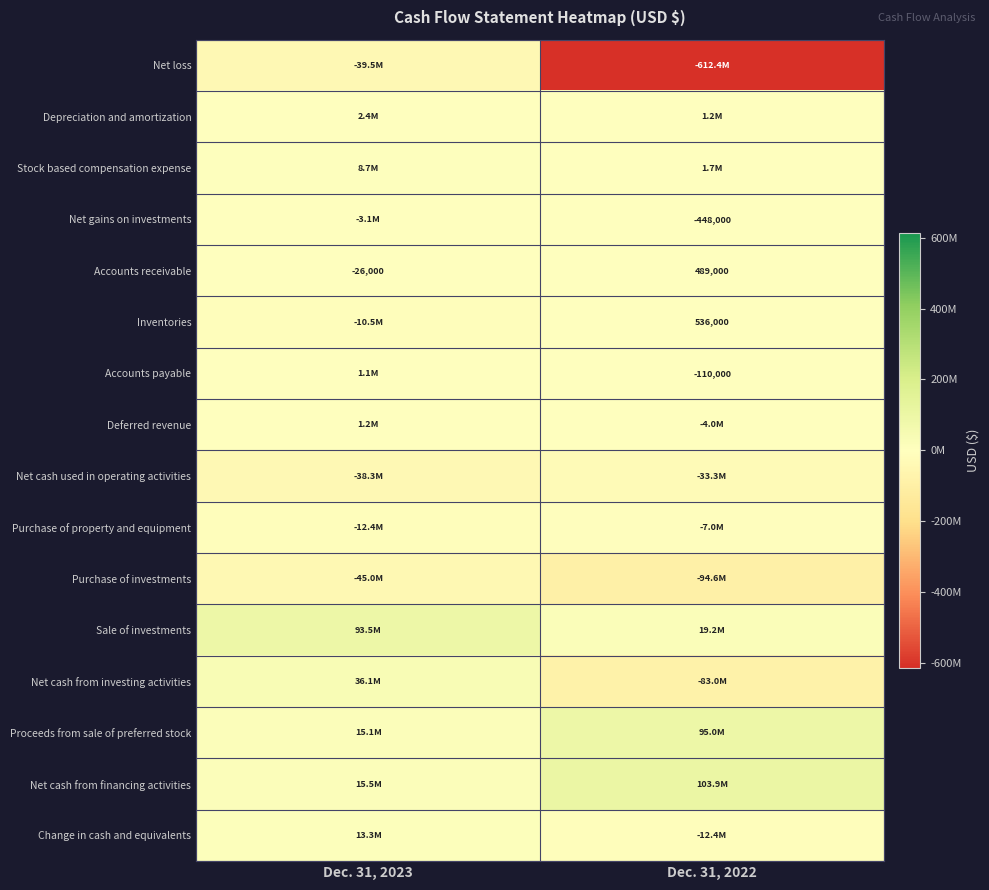

What is the smallest value displayed?

-612395000